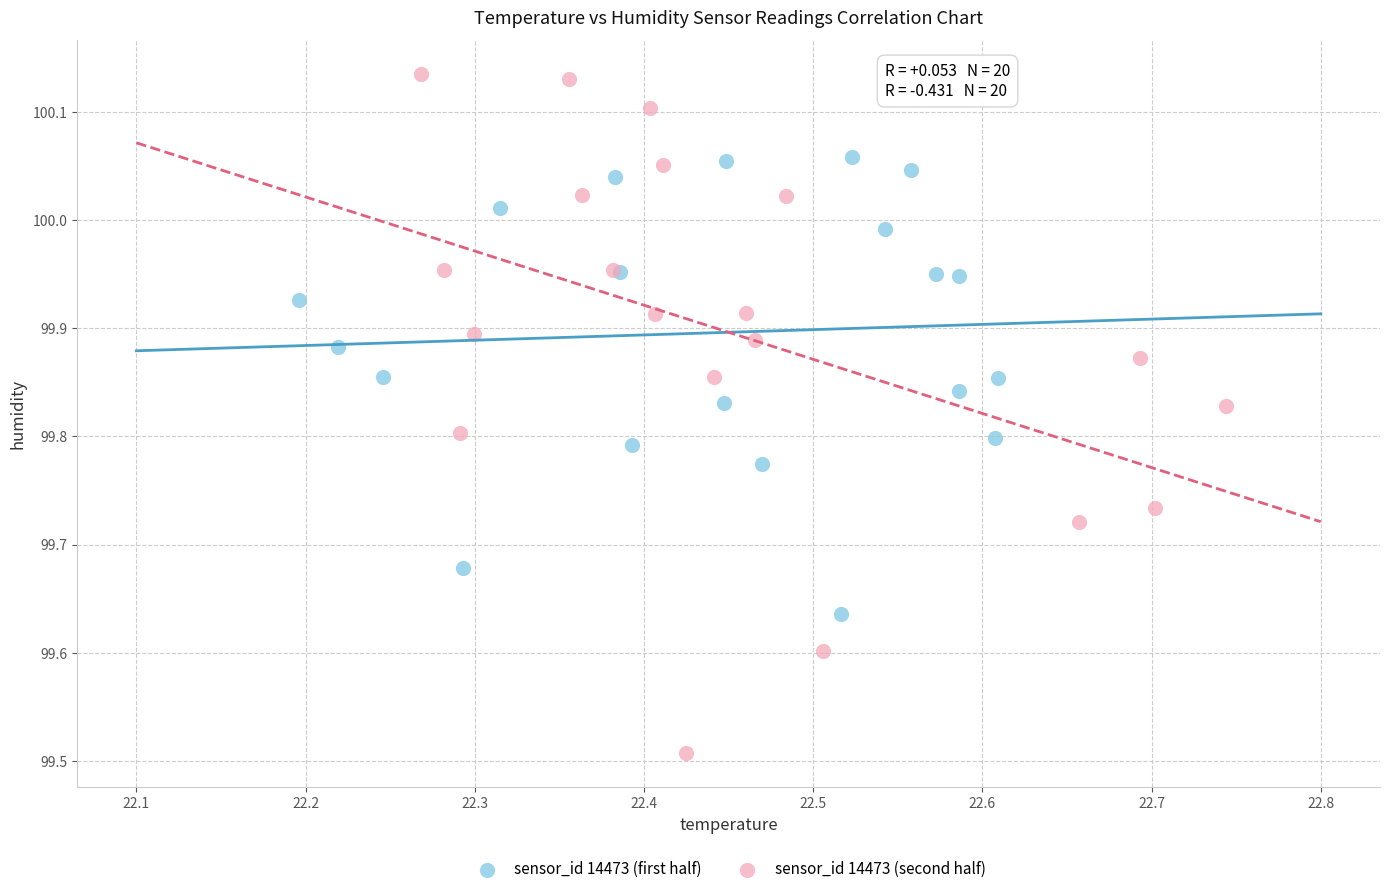

Which series reaches the maximum Y coordinate?

sensor_id 14473 (second half)